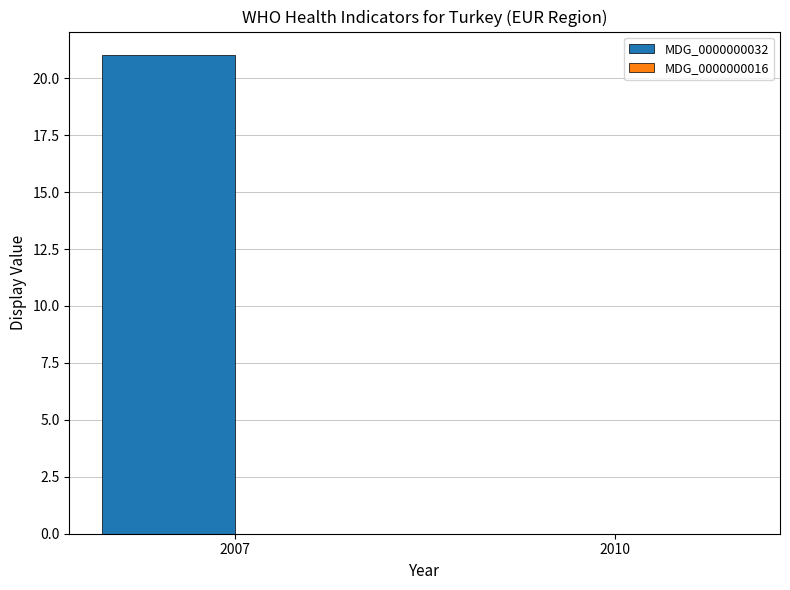

What is the sum of all values?

21